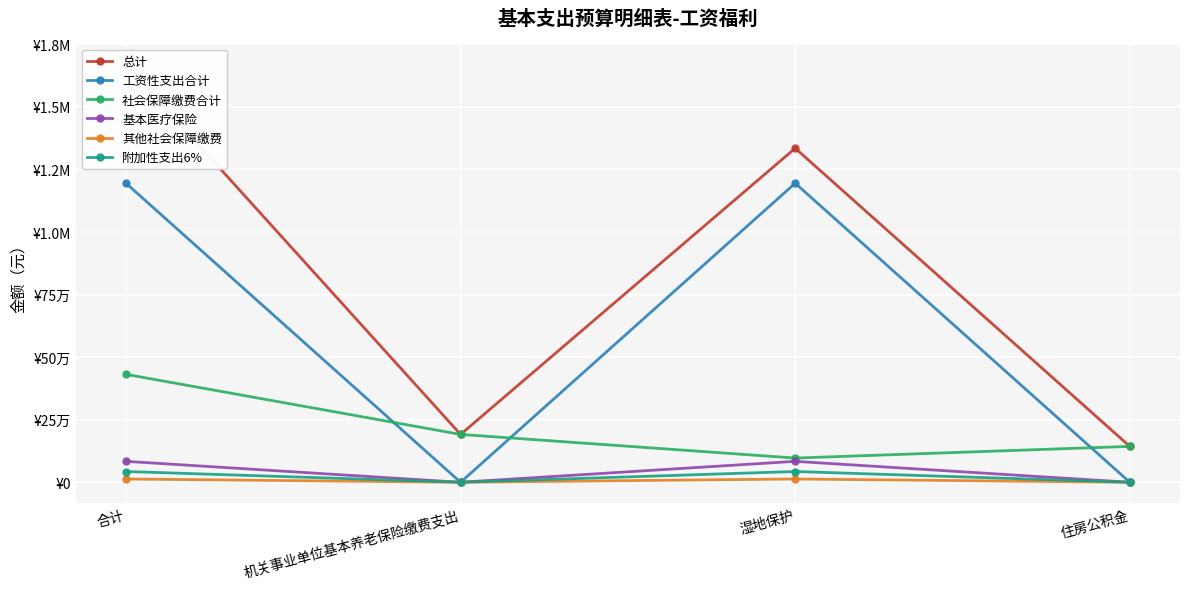

Where is the first local maximum for 总计?

湿地保护